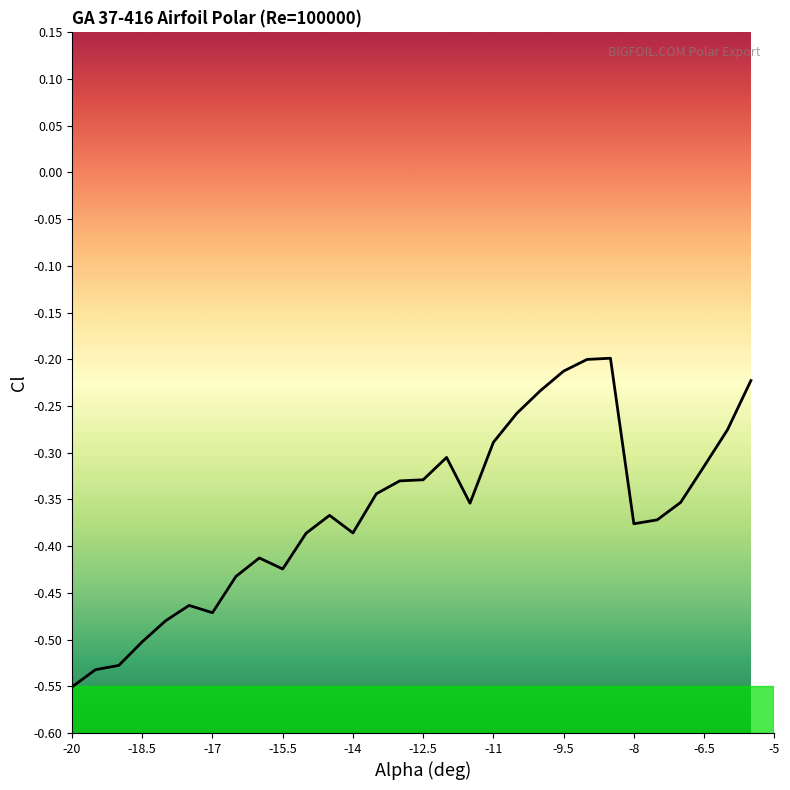

Does the chart display data point markers on the line(s)?

No